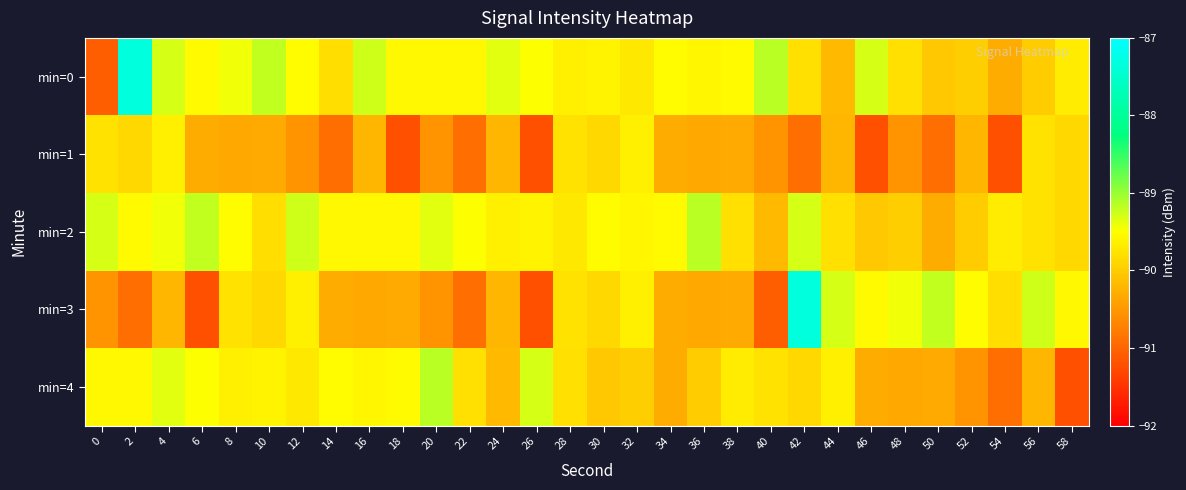

Count the number of categories in the chart.

30